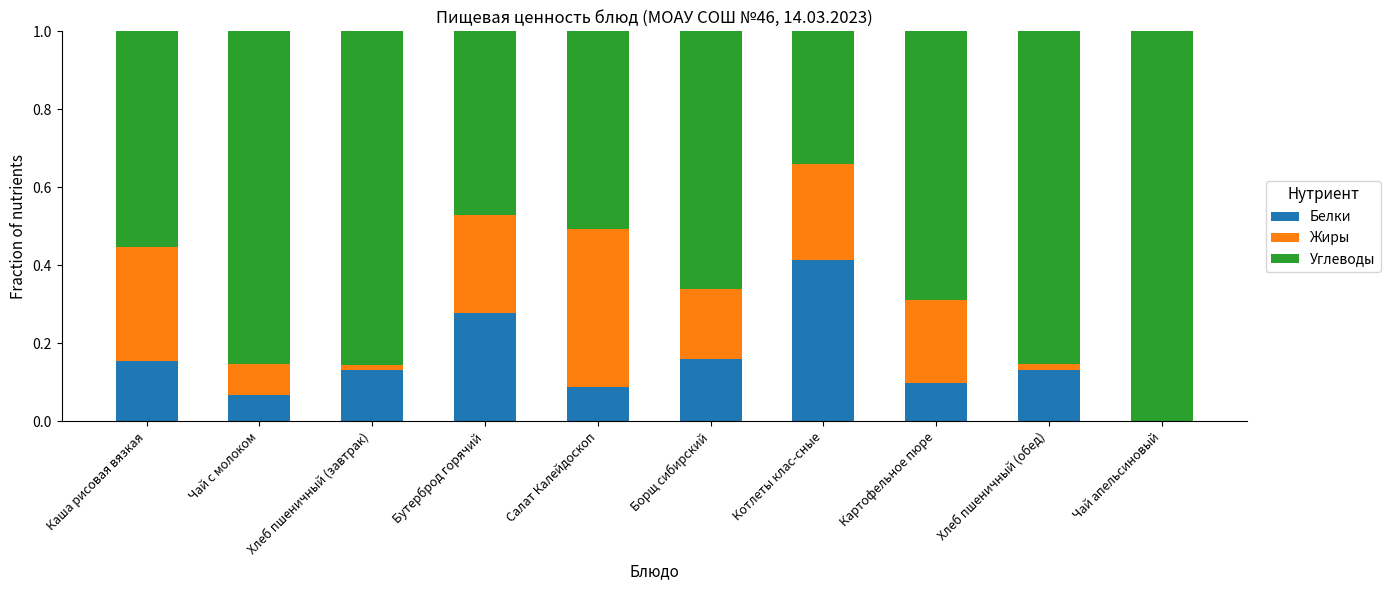

The Белки series shows 0.1 at Картофельное пюре. True or false?

True